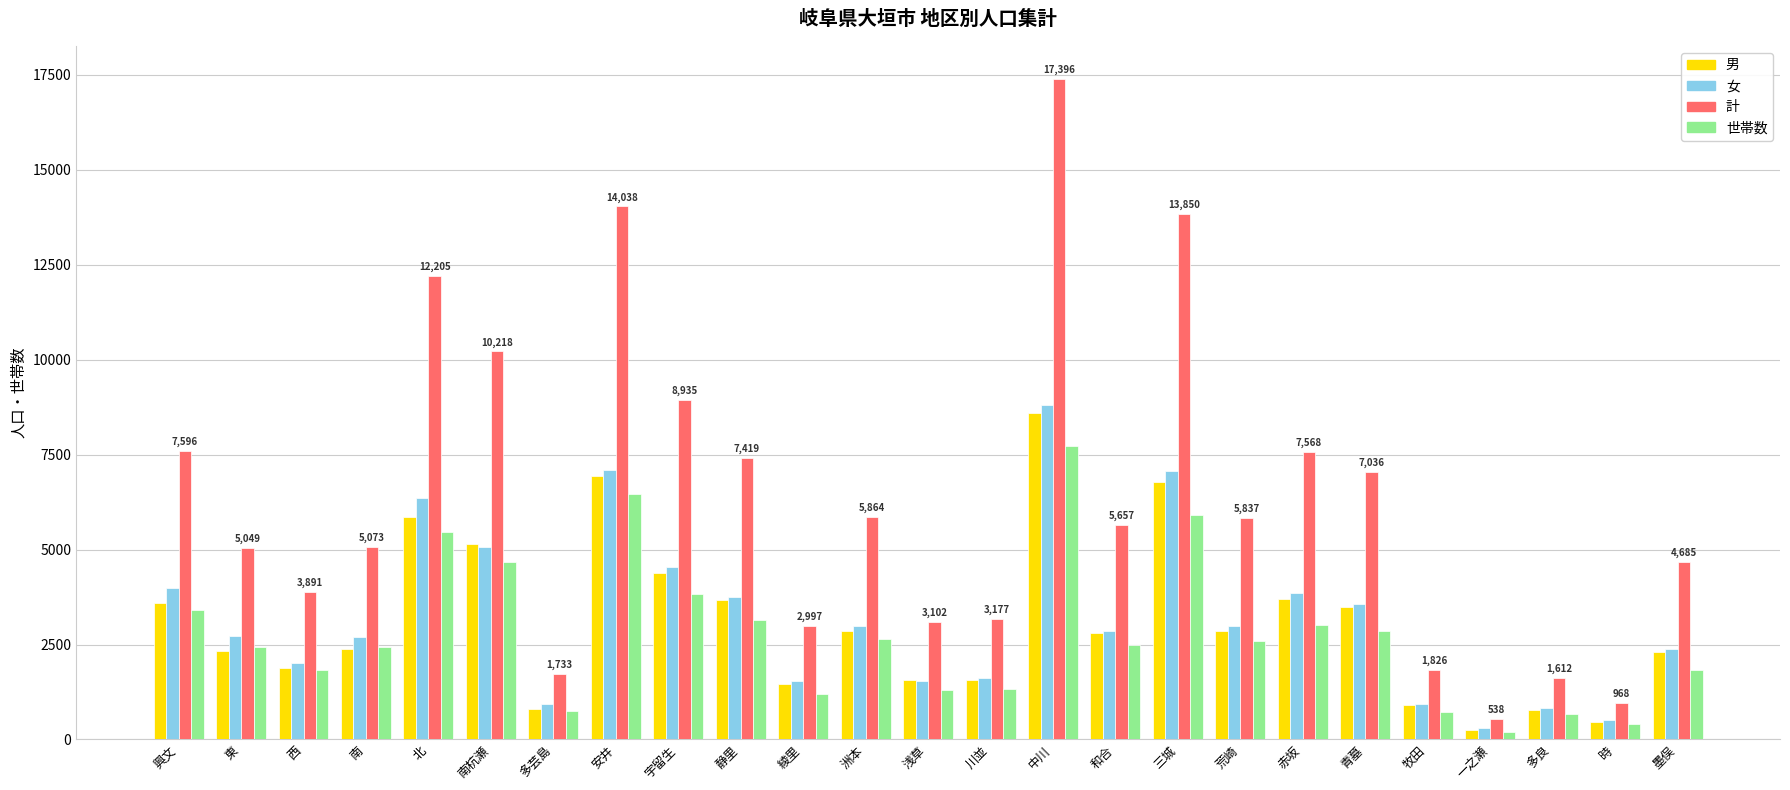

What position from the left is 興文?

1